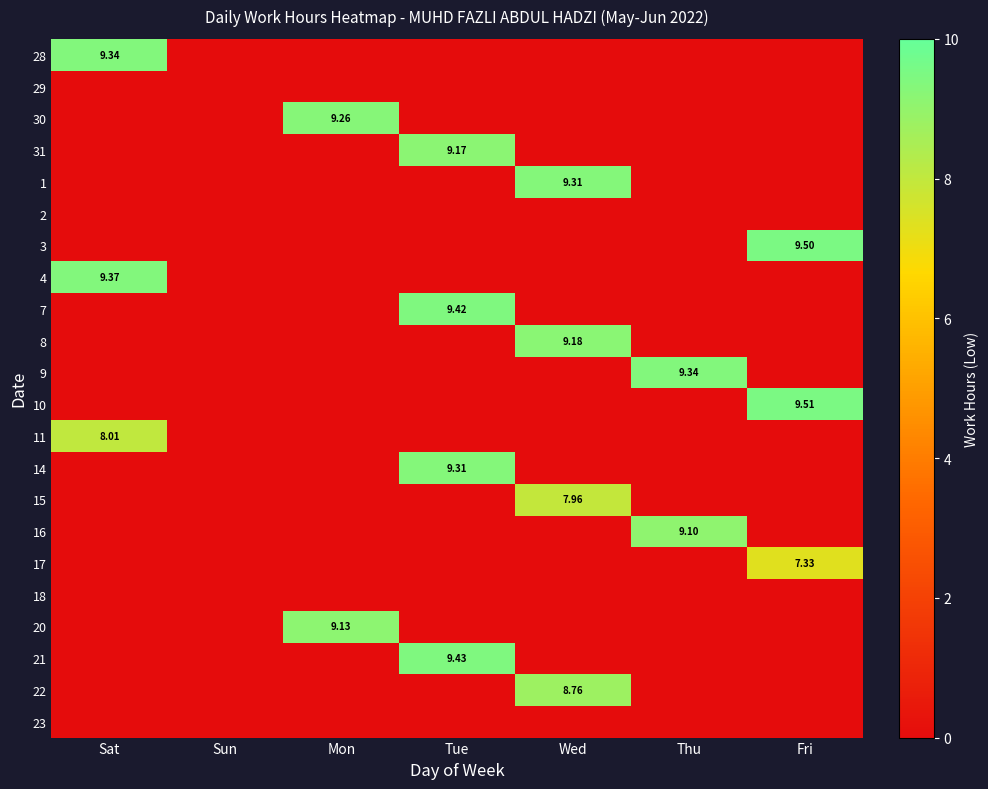

True or false: 14 has a value of 0.0 at Sun.

True